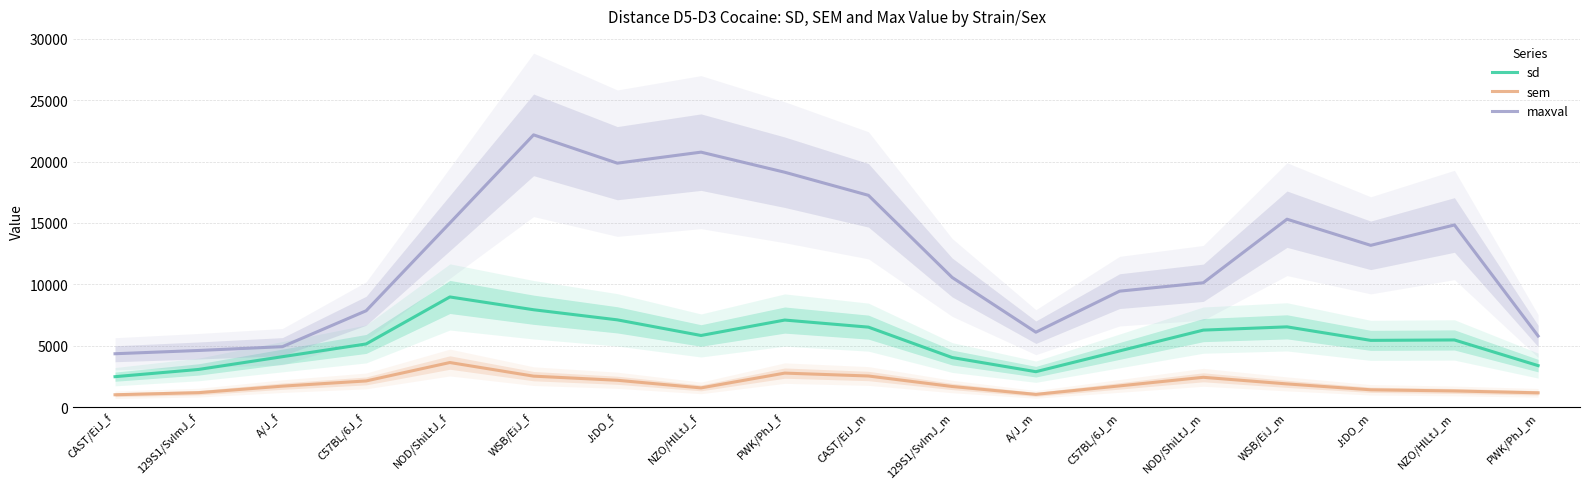

List the labels in order of maxval value, smallest first.

CAST/EiJ_f, 129S1/SvImJ_f, A/J_f, PWK/PhJ_m, A/J_m, C57BL/6J_f, C57BL/6J_m, NOD/ShiLtJ_m, 129S1/SvImJ_m, J:DO_m, NZO/HlLtJ_m, NOD/ShiLtJ_f, WSB/EiJ_m, CAST/EiJ_m, PWK/PhJ_f, J:DO_f, NZO/HlLtJ_f, WSB/EiJ_f